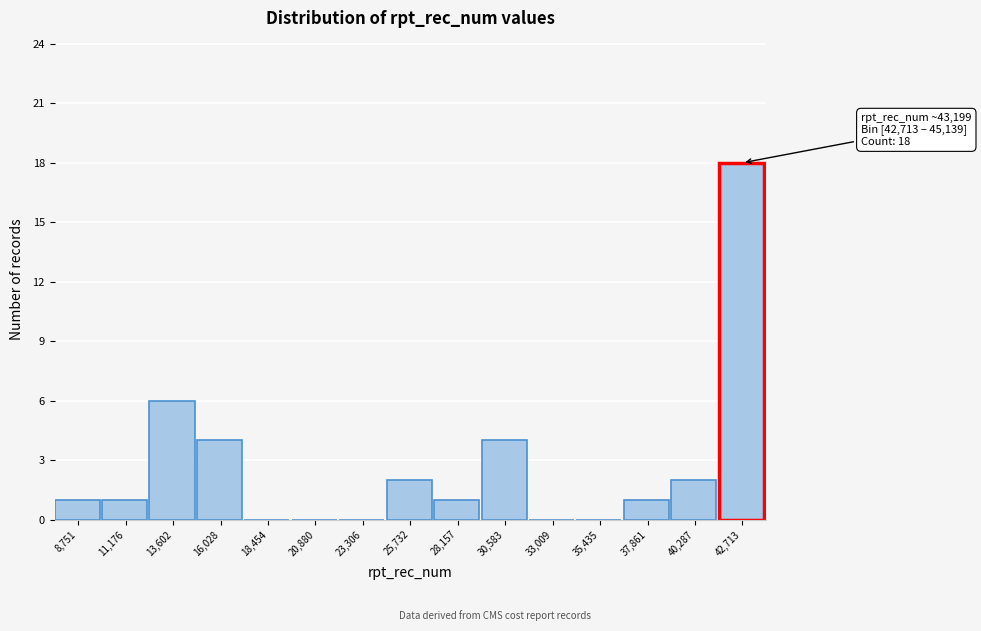

Reading left to right, transcribe all the data shown in this chart.

8,751=1	11,176=1	13,602=6	16,028=4	18,454=0	20,880=0	23,306=0	25,732=2	28,157=1	30,583=4	33,009=0	35,435=0	37,861=1	40,287=2	42,713=18